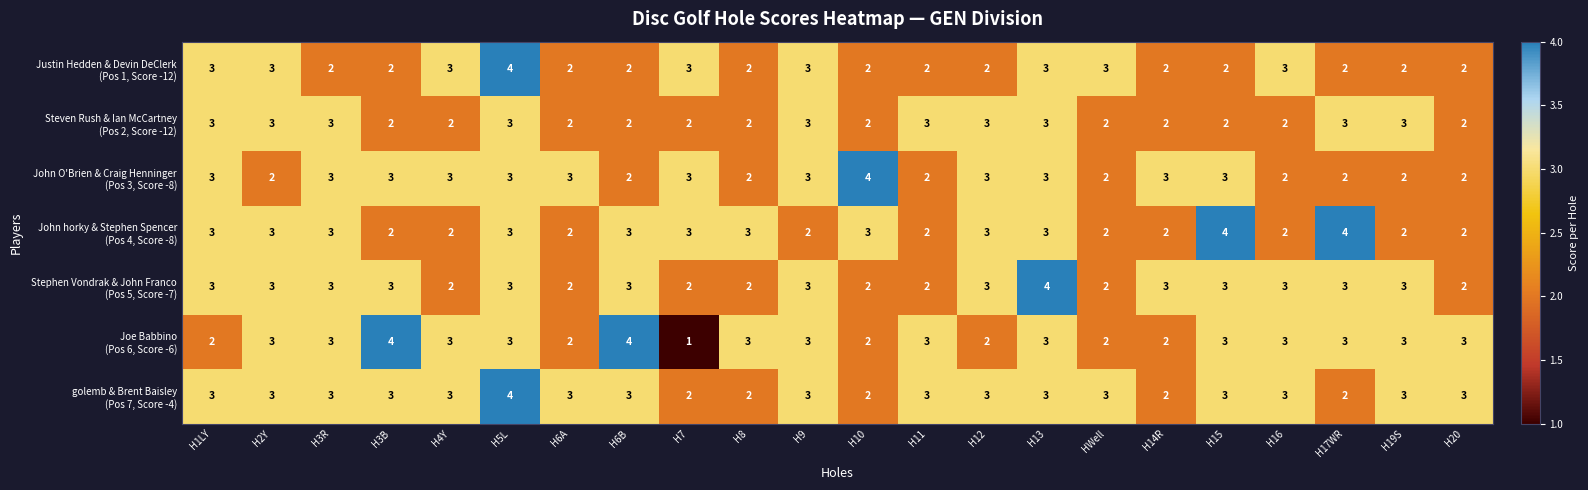

What is the greatest value displayed?

4